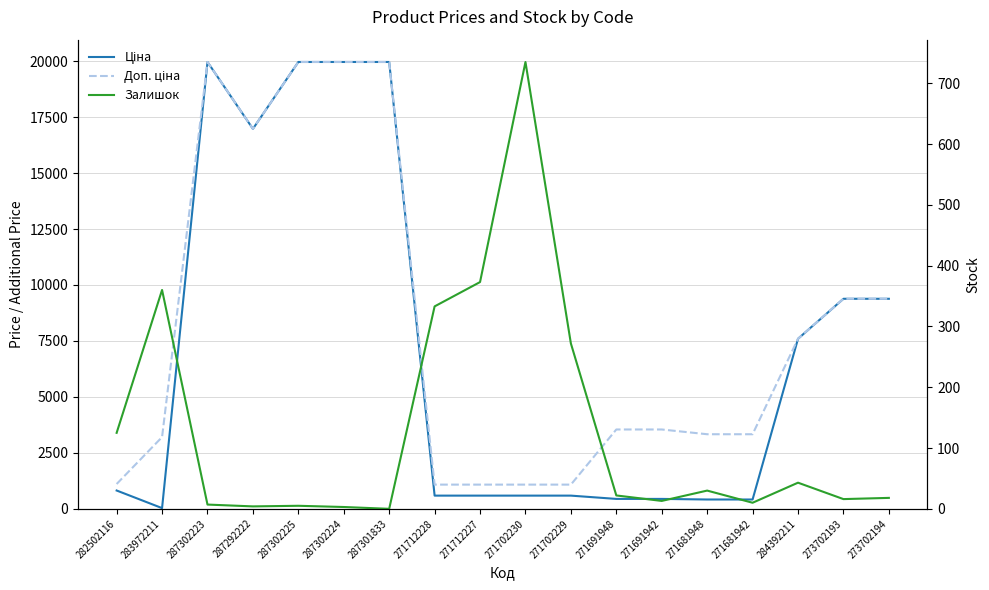

What is the value of the Ціна point at the 11th from the left?

589.9